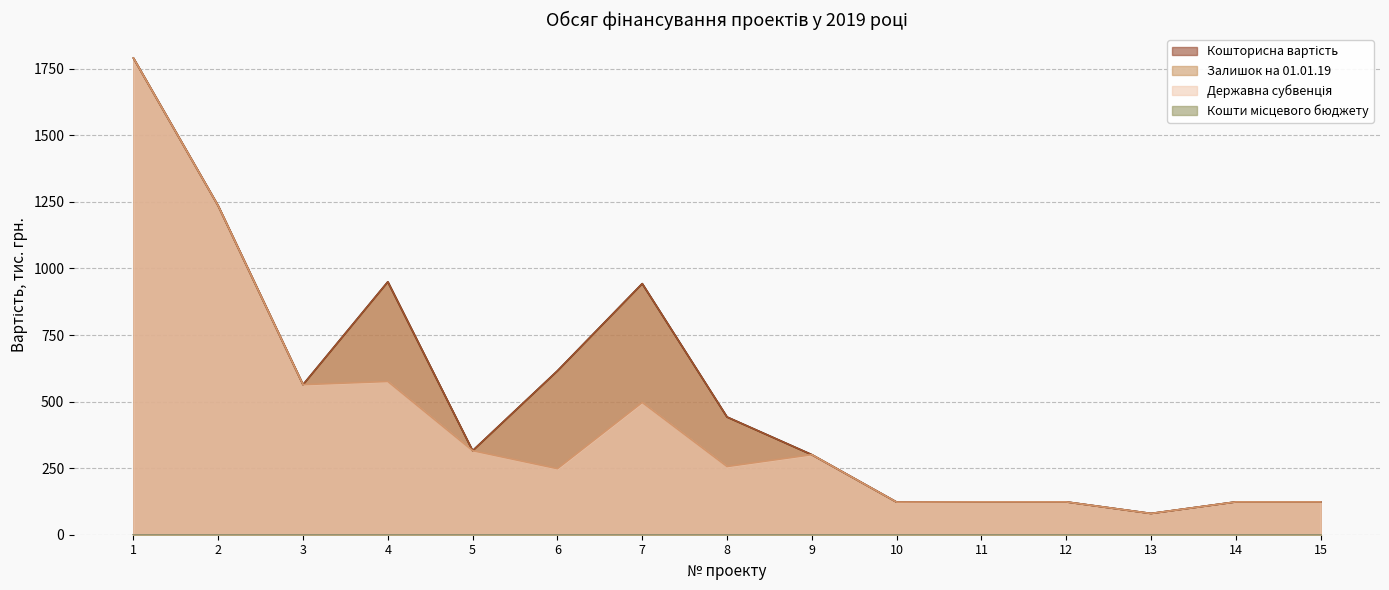

Does the chart have visible grid lines?

Yes